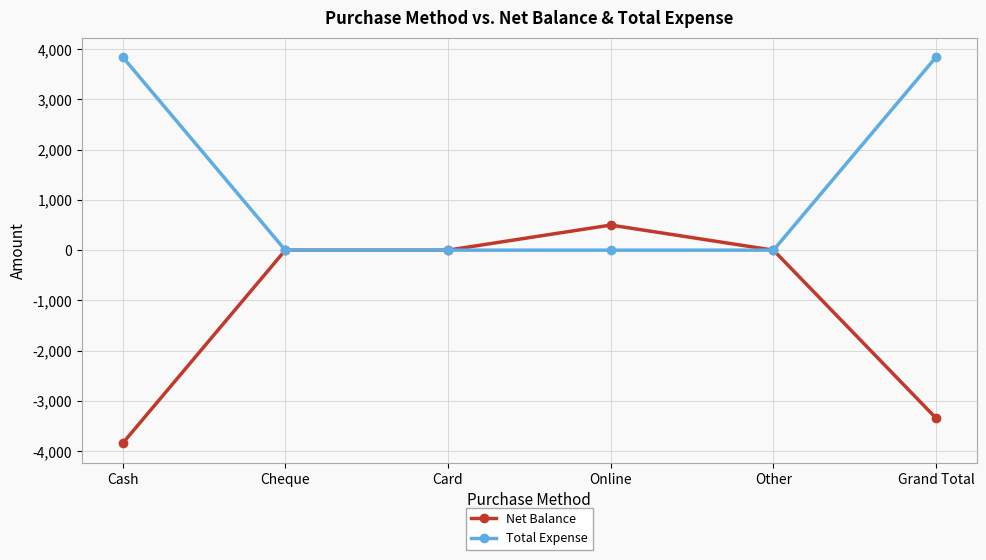

Reading left to right, extract all data points from this chart.

Net Balance: -3847	0	0	500	0	-3347
Total Expense: 3847	0	0	0	0	3847